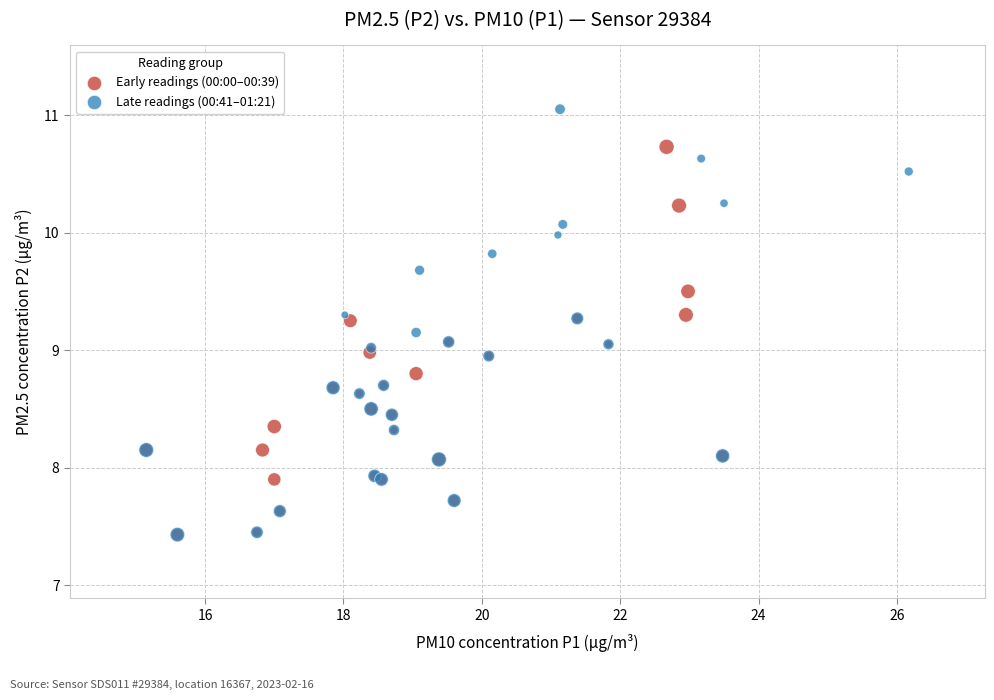

Which series reaches the maximum Y coordinate?

Late readings (00:41–01:21)